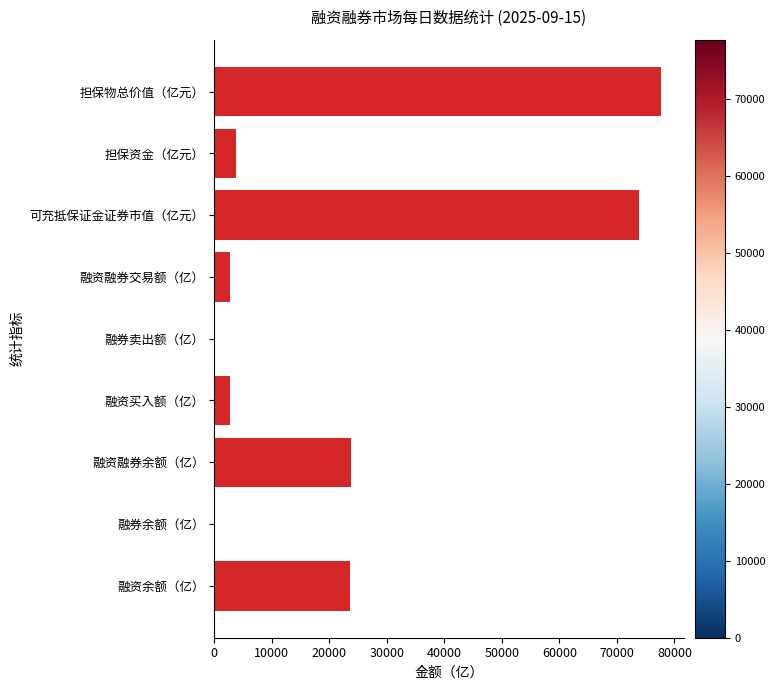

Which has a higher value, 融资买入额（亿） or 融资融券余额（亿）?

融资融券余额（亿）